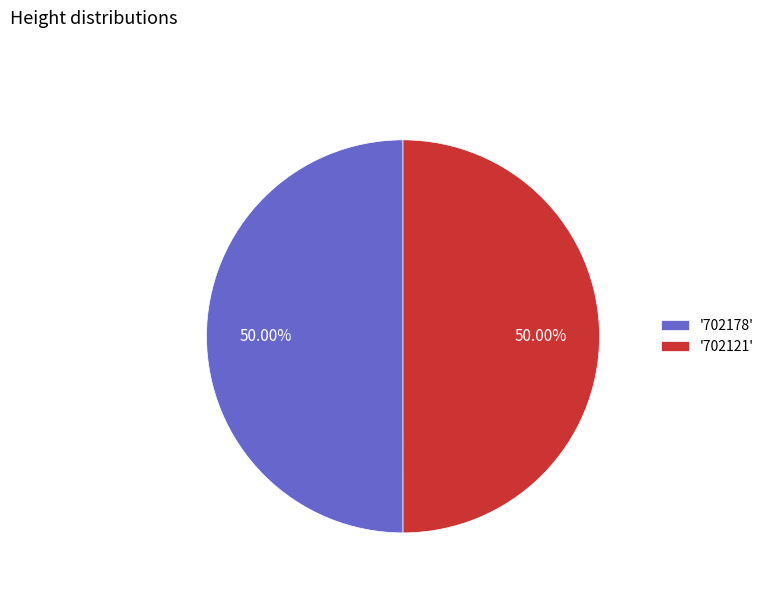

What is the ratio of the value at '702178' to the value at '702121'?

1.0